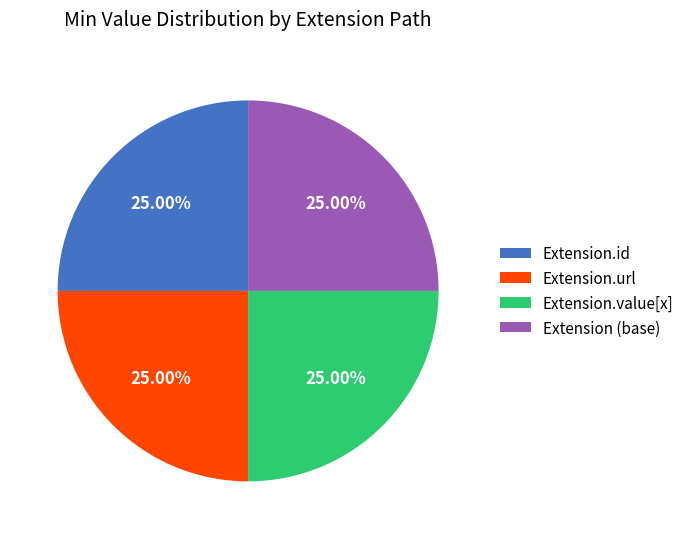

Is there a majority slice in this chart?

No